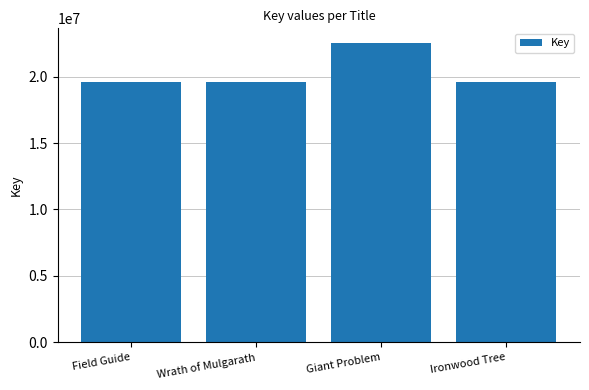

Does the chart contain stacked bars?

No